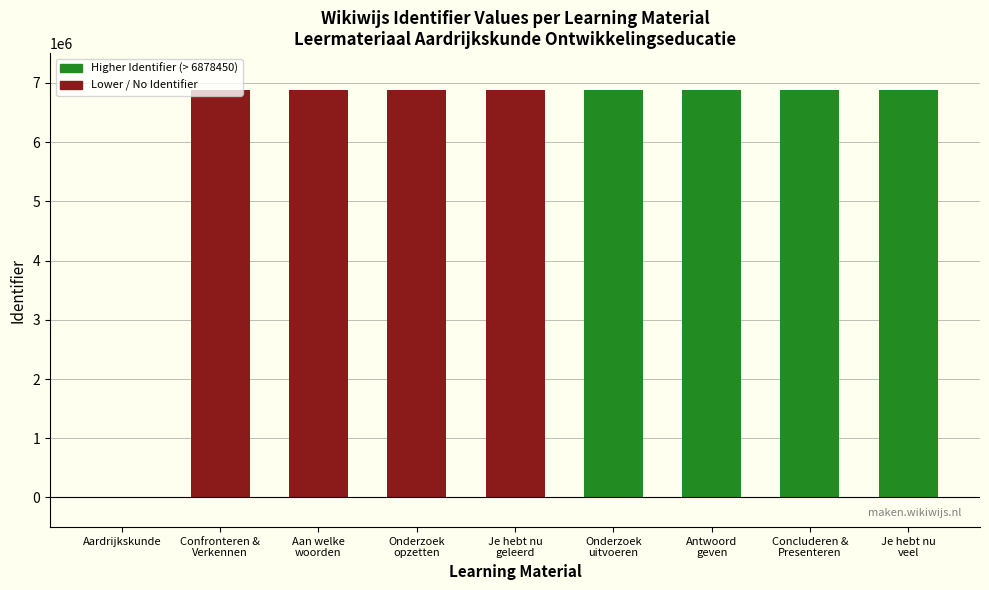

The value at Concluderen &
Presenteren is 6878464. True or false?

True